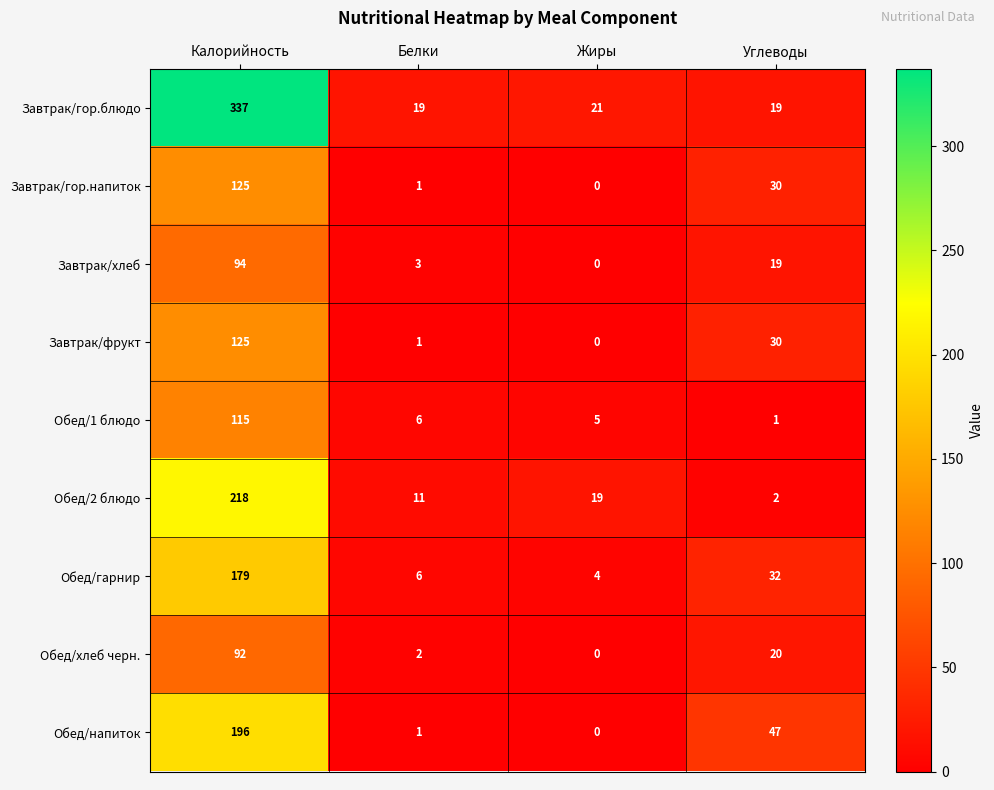

Rank the categories by Обед/хлеб черн. value from highest to lowest.

Калорийность, Углеводы, Белки, Жиры